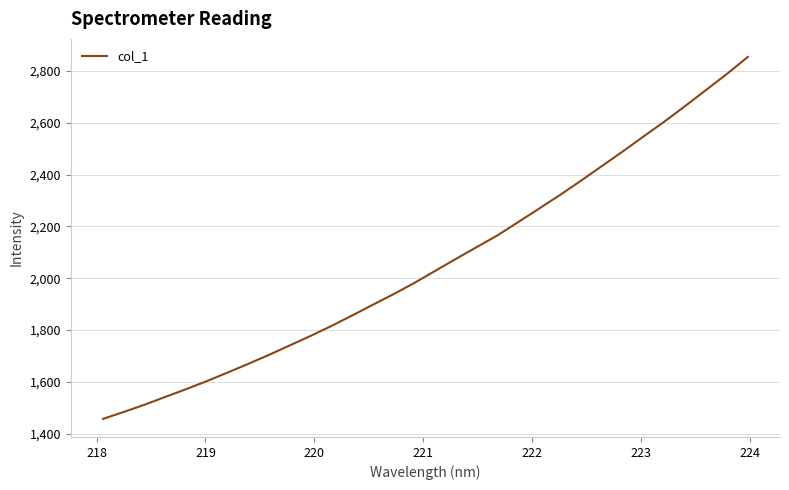

Does the chart display data point markers on the line(s)?

No